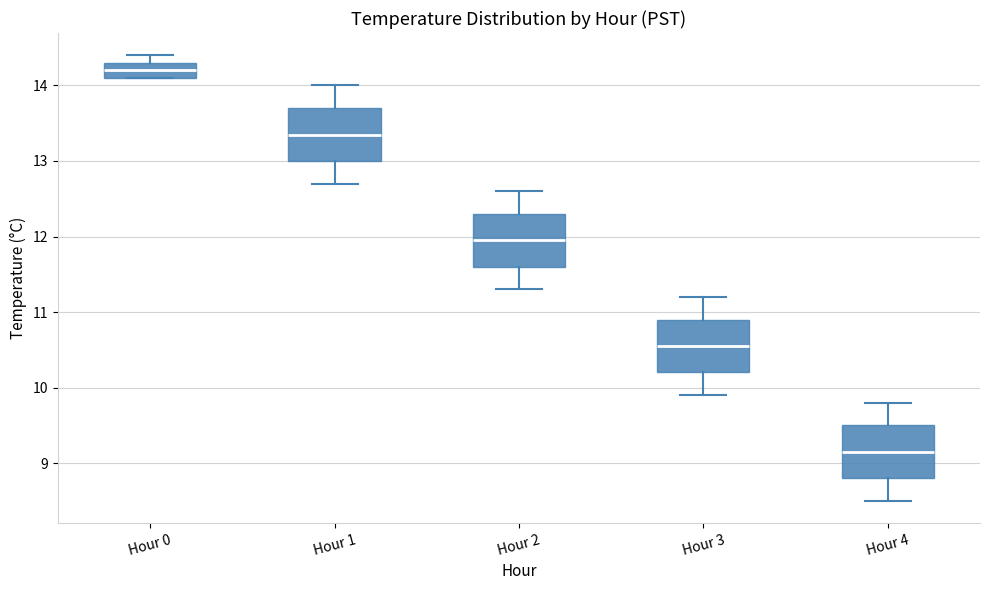

Reading left to right, transcribe this box plot: for each box, give where its median line is, the range the box spans, and where its two whiskers end, as read against the y-axis. The values are not printed on the chart, so give them approximately, as read against the axis.

Hour 0: median 14.2, box 14.1 to 14.3, whiskers 14.1 to 14.4
Hour 1: median 13.4, box 13.0 to 13.7, whiskers 12.7 to 14.0
Hour 2: median 12.0, box 11.6 to 12.3, whiskers 11.3 to 12.6
Hour 3: median 10.6, box 10.2 to 10.9, whiskers 9.9 to 11.2
Hour 4: median 9.2, box 8.8 to 9.5, whiskers 8.5 to 9.8